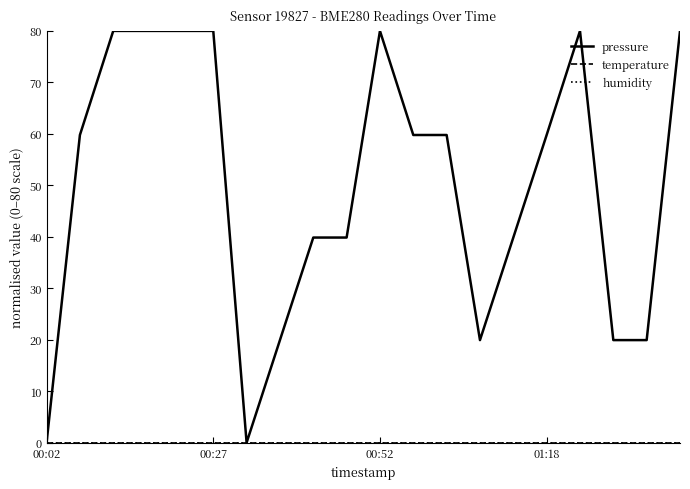

True or false: pressure and temperature intersect in this chart.

False